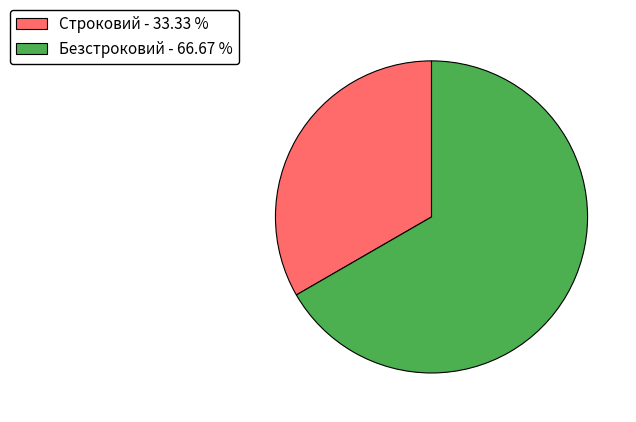

Is Безстроковий - 66.67 % the majority of the pie?

Yes